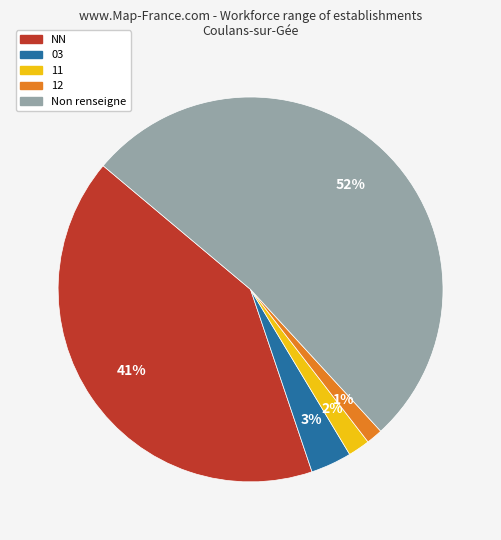

Count the number of slices in the pie.

5